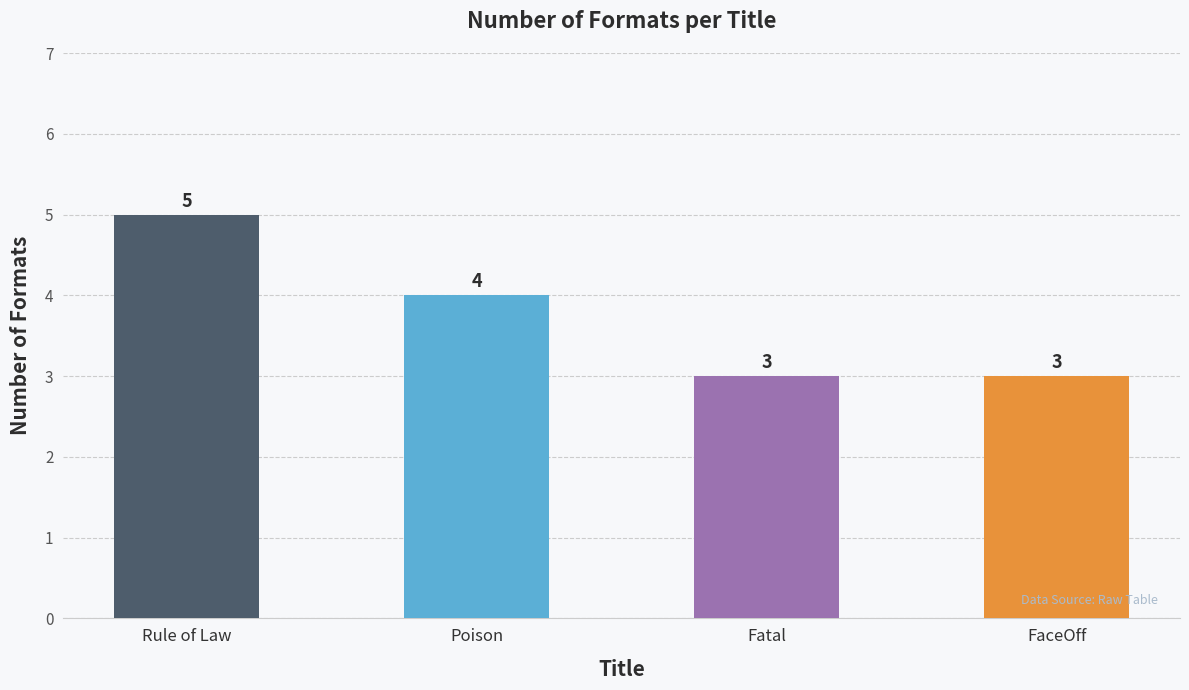

What is the sum of all values?

15